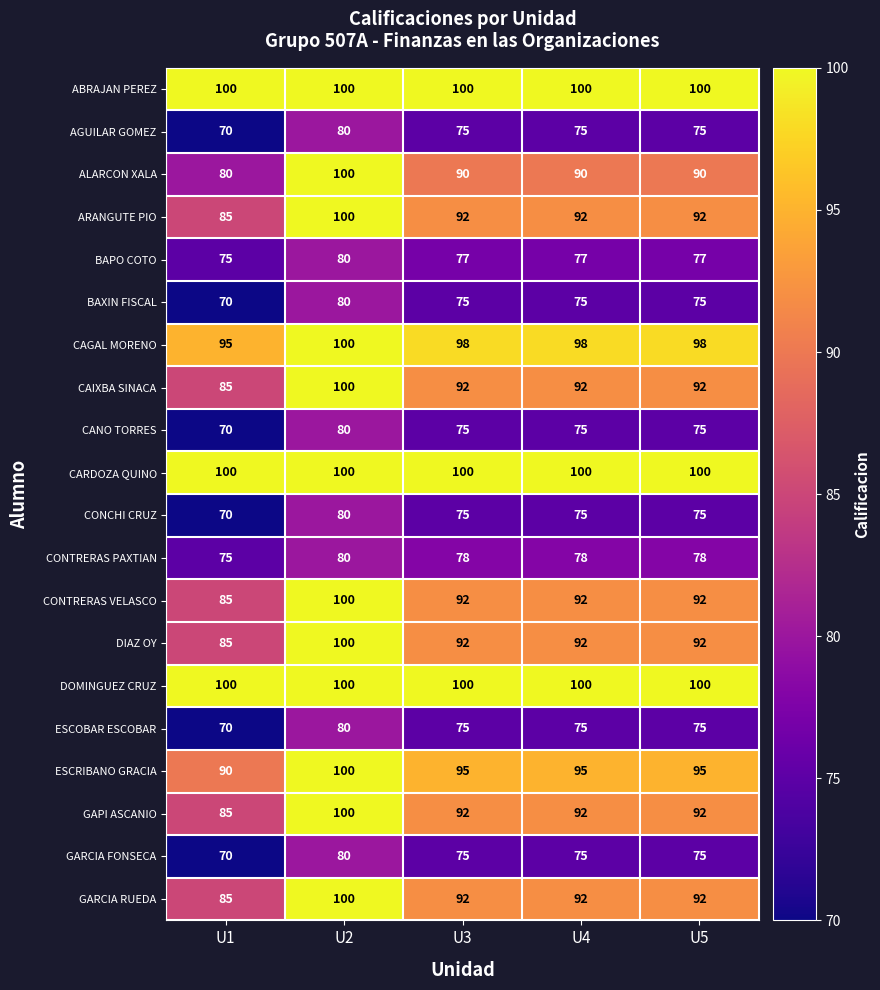

Is it true that DOMINGUEZ CRUZ equals 100 at U2?

True